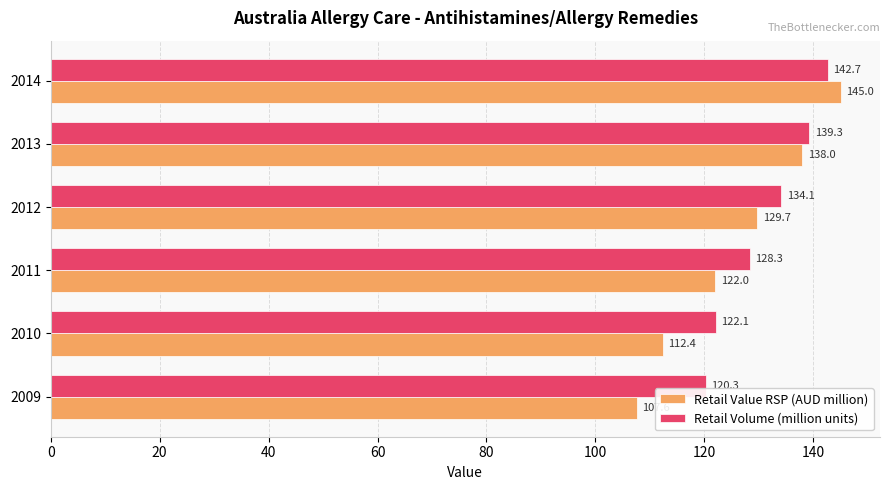

What is the difference between the maximum and second lowest values in the Retail Volume (million units) series?

20.6